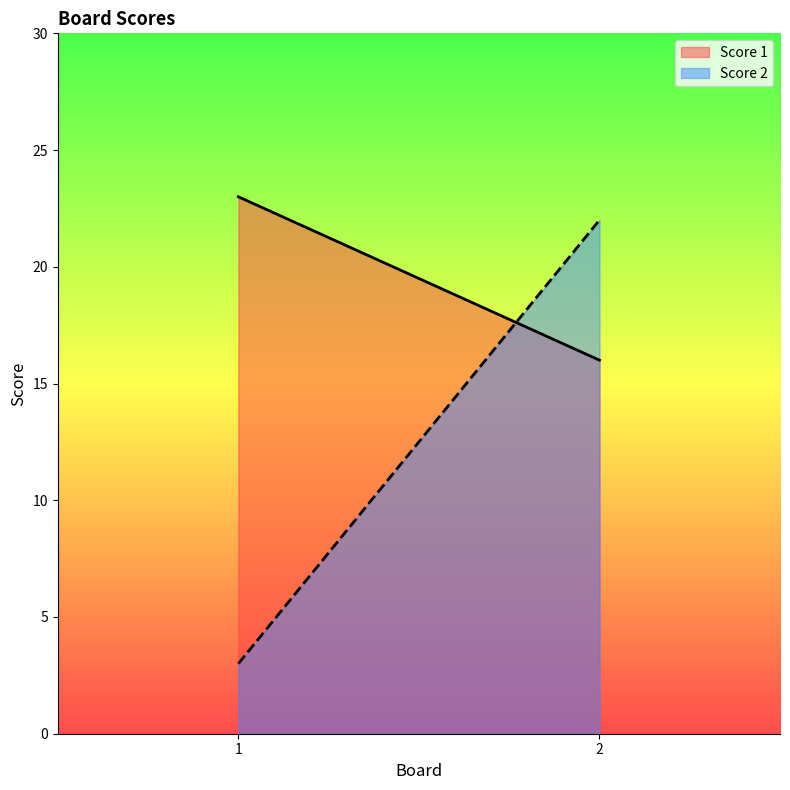

The Score 2 series shows 33 at 2. True or false?

False